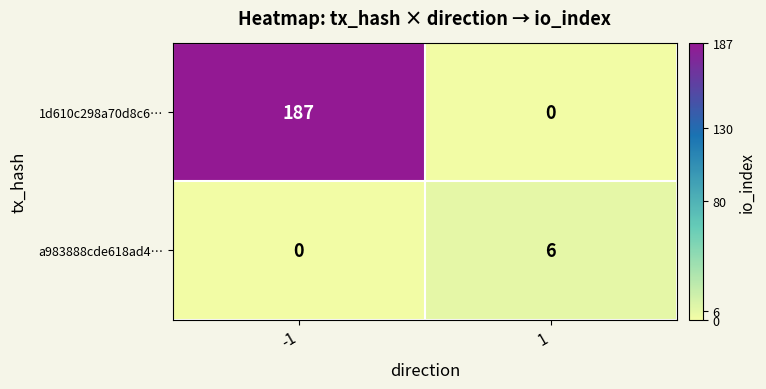

What is the difference between the maximum and minimum values in the a983888cde618ad4… series?

6